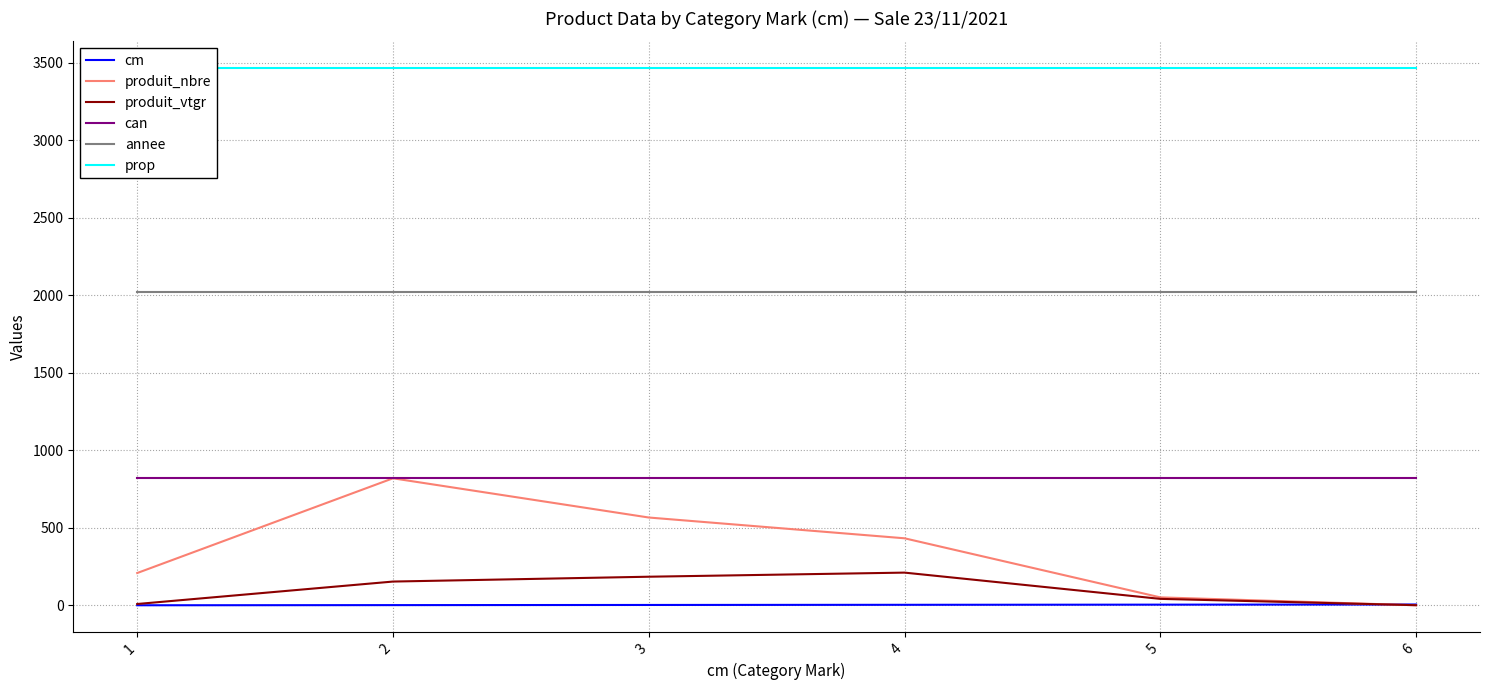

What is the minimum value for produit_nbre?

1.0